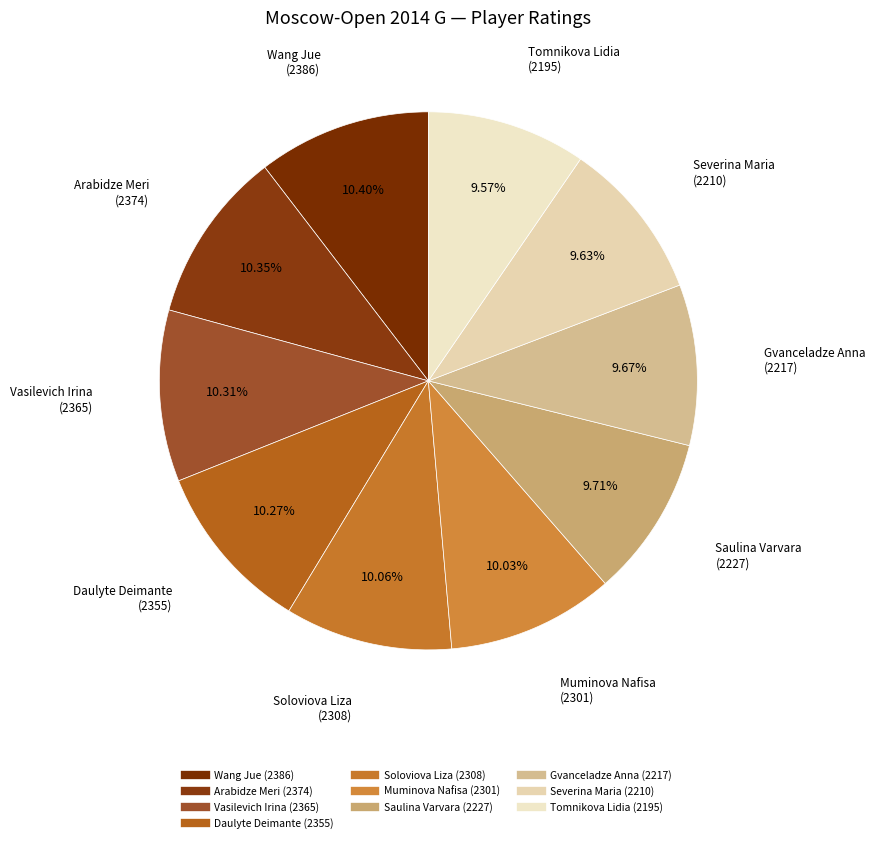

Does Wang Jue account for over 50% of the chart?

No